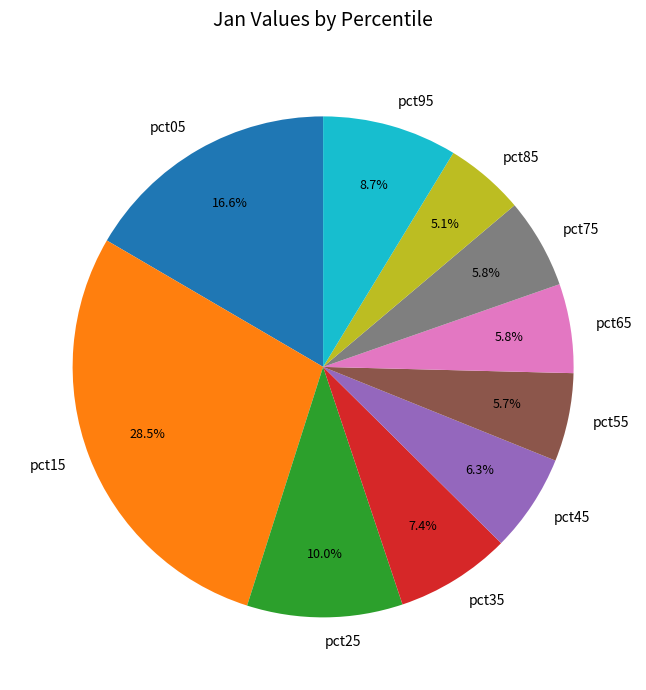

Is it true that pct25 is 23% of the pie?

False